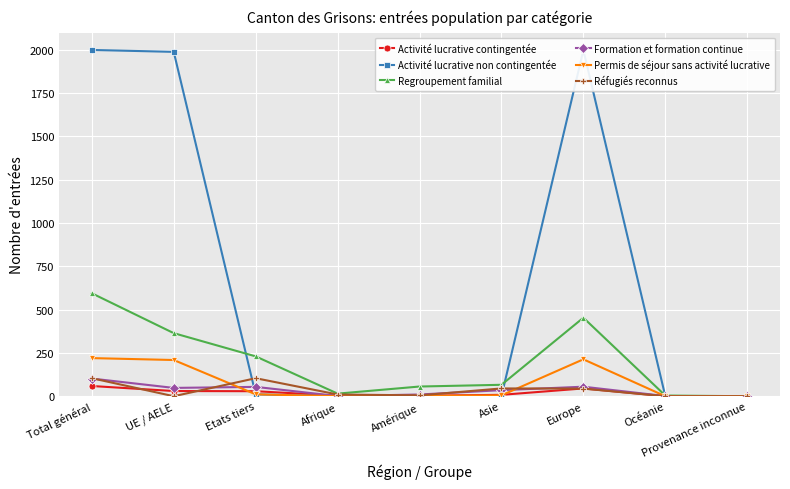

What is the sum of all Activité lucrative contingentée values?

177